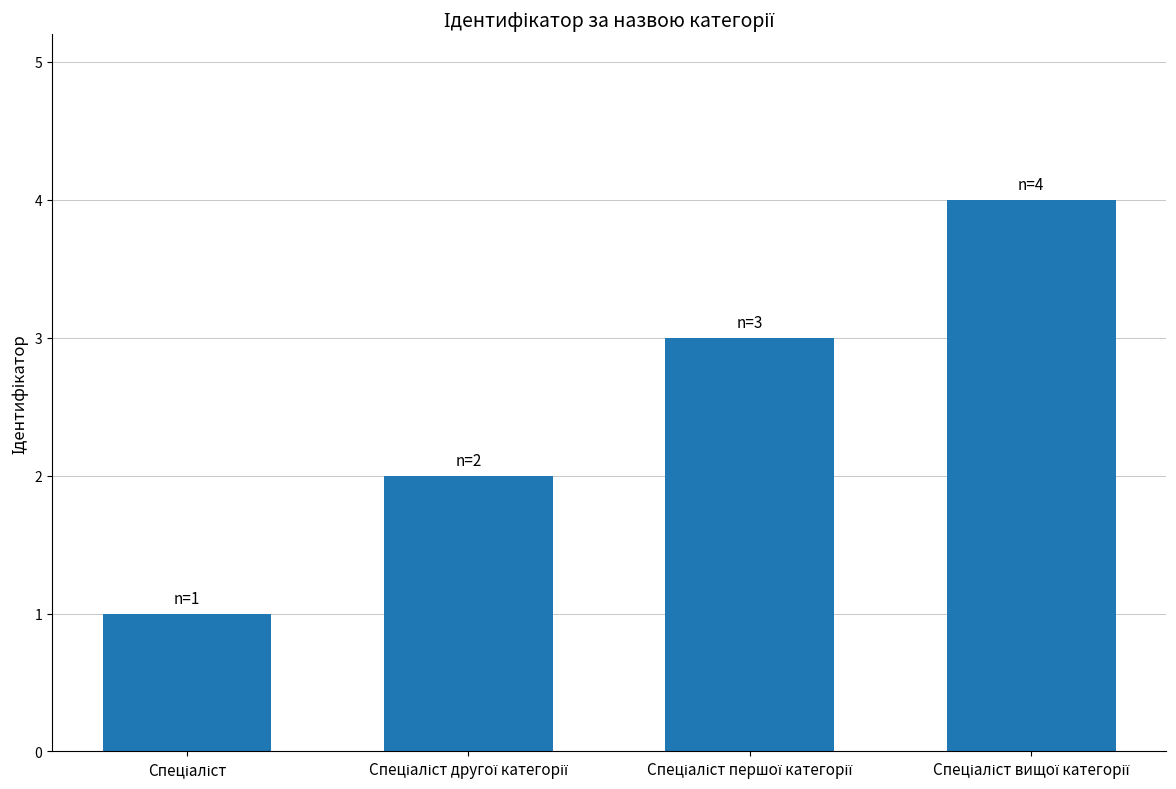

What is the maximum value shown in the chart?

4